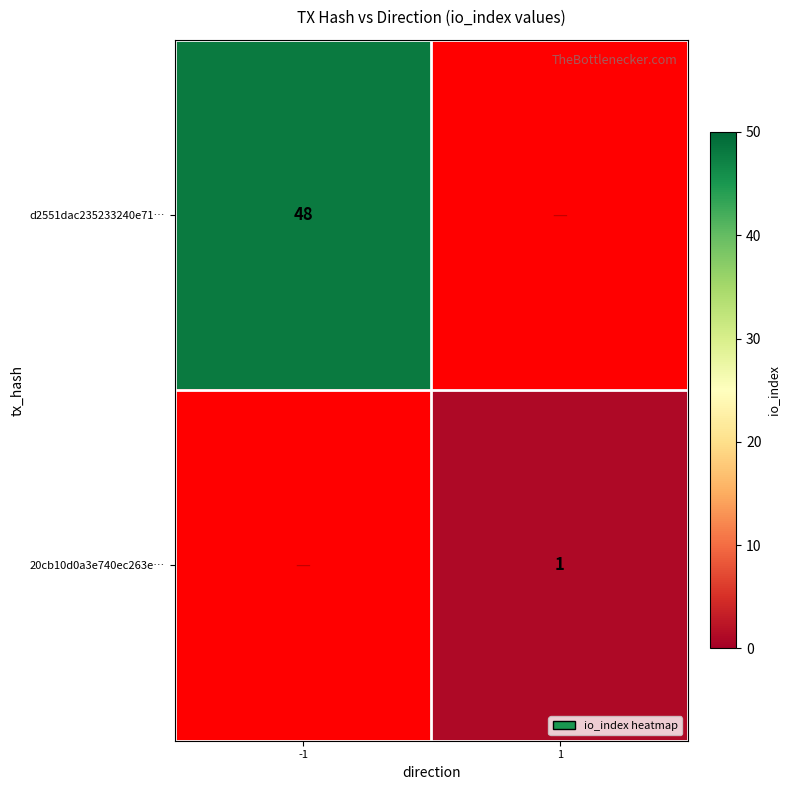

Is it true that d2551dac235233240e71… equals 48 at -1?

True